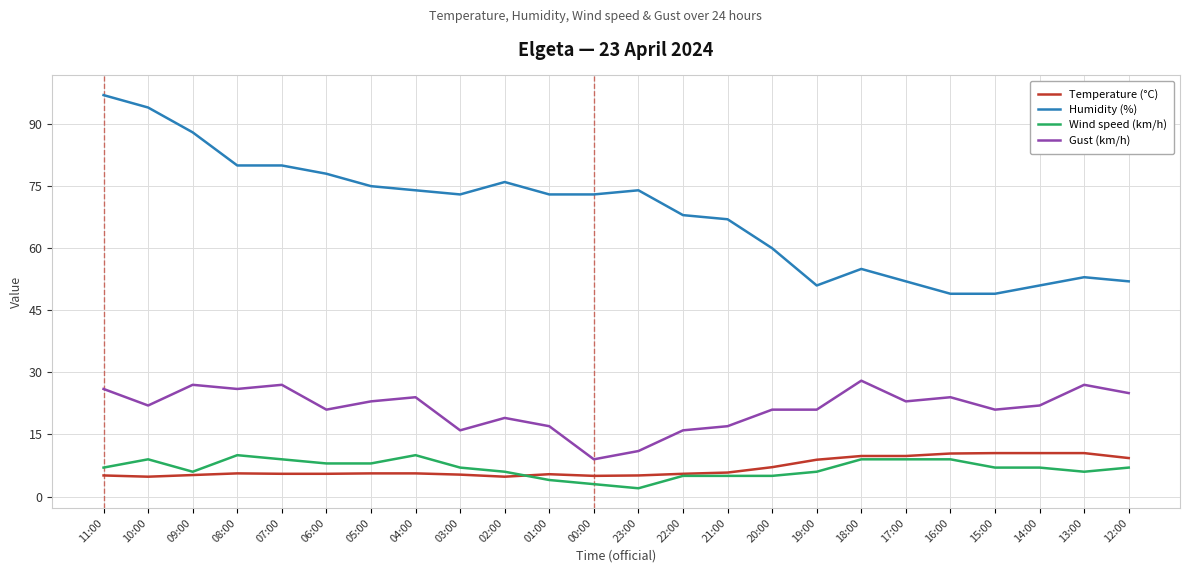

How many distinct data groups are displayed?

4